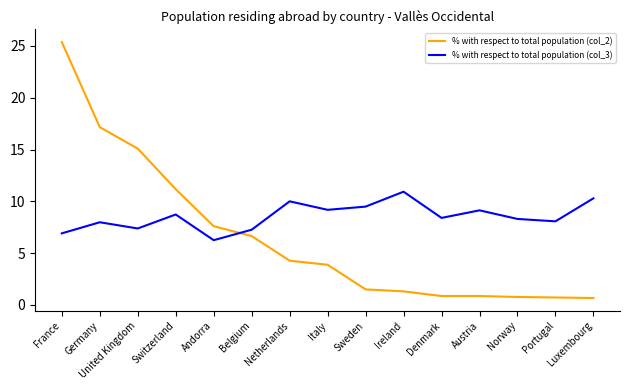

What is the average value of the % with respect to total population (col_3) series?

8.6